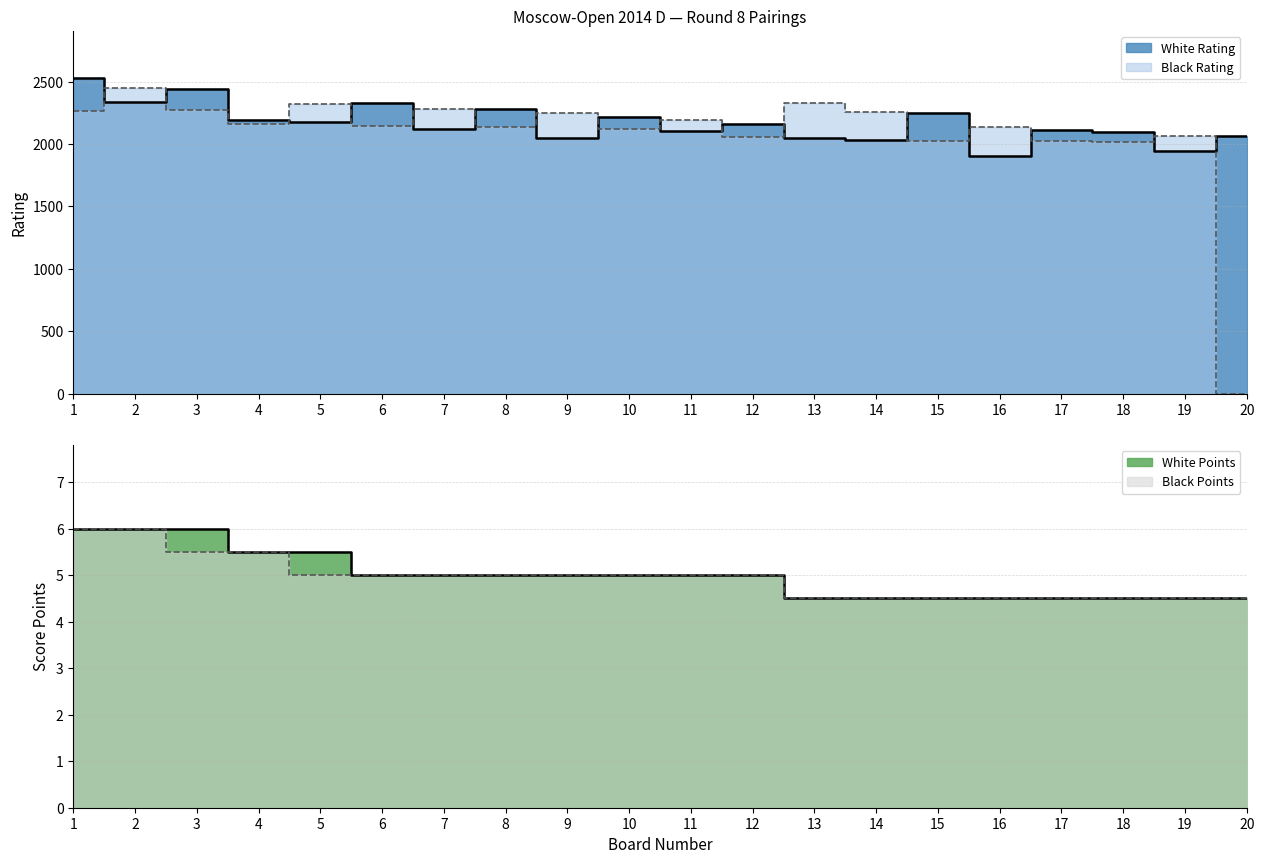

What is the approximate value of White Points at 5?

5.5